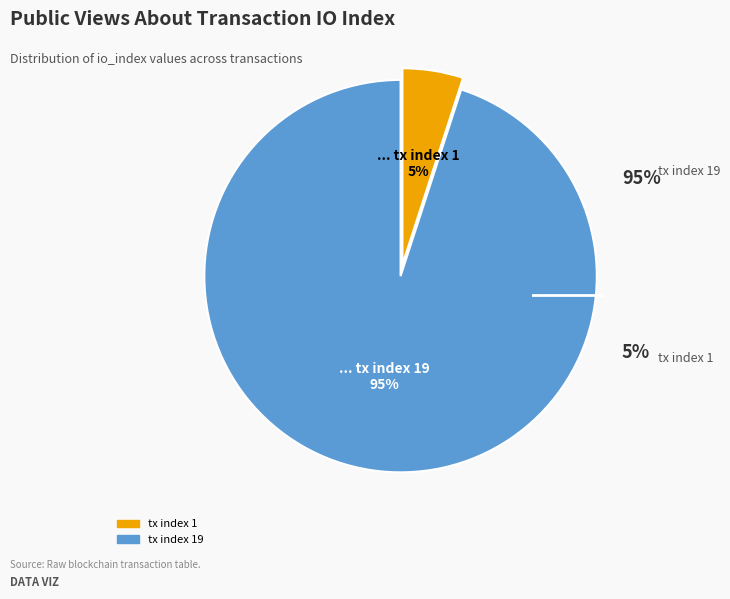

Is there a majority slice in this chart?

Yes